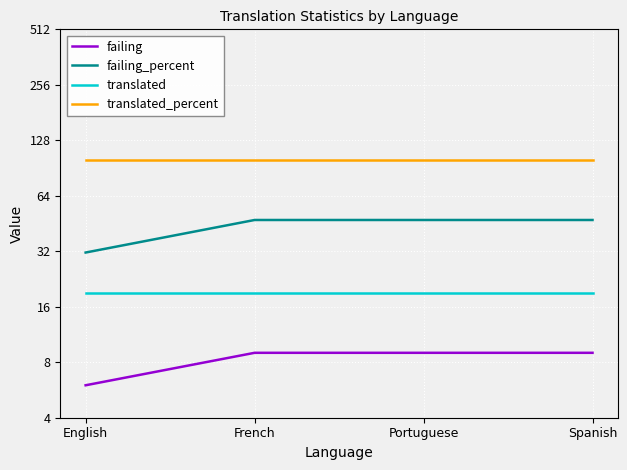

What is the sum of all translated values?

76.0